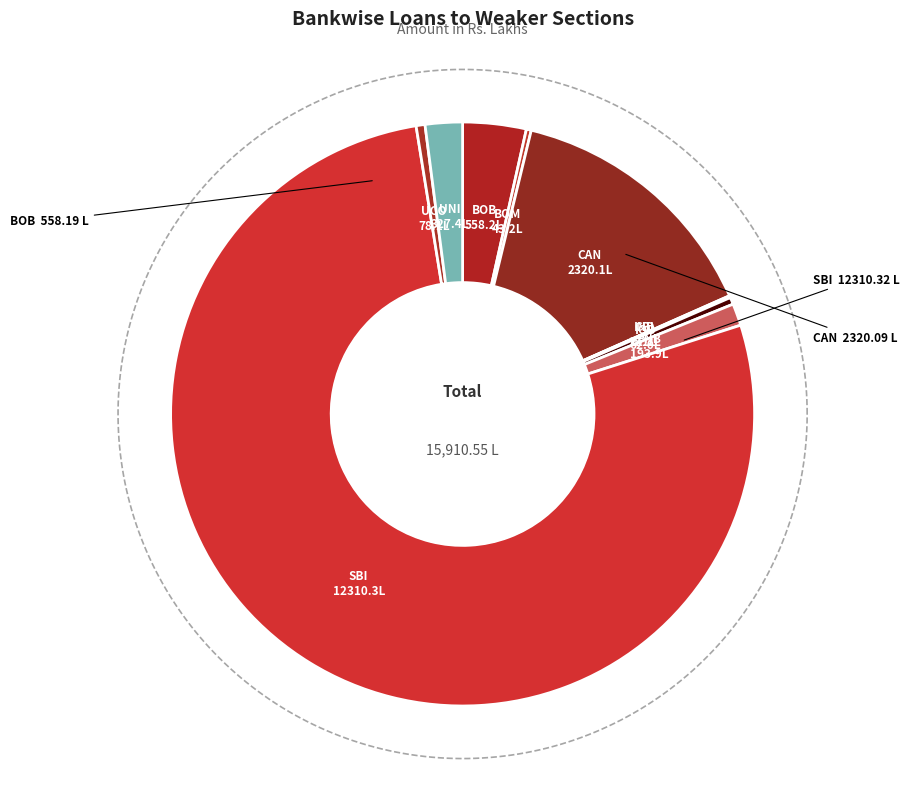

Which category accounts for the majority?

SBI